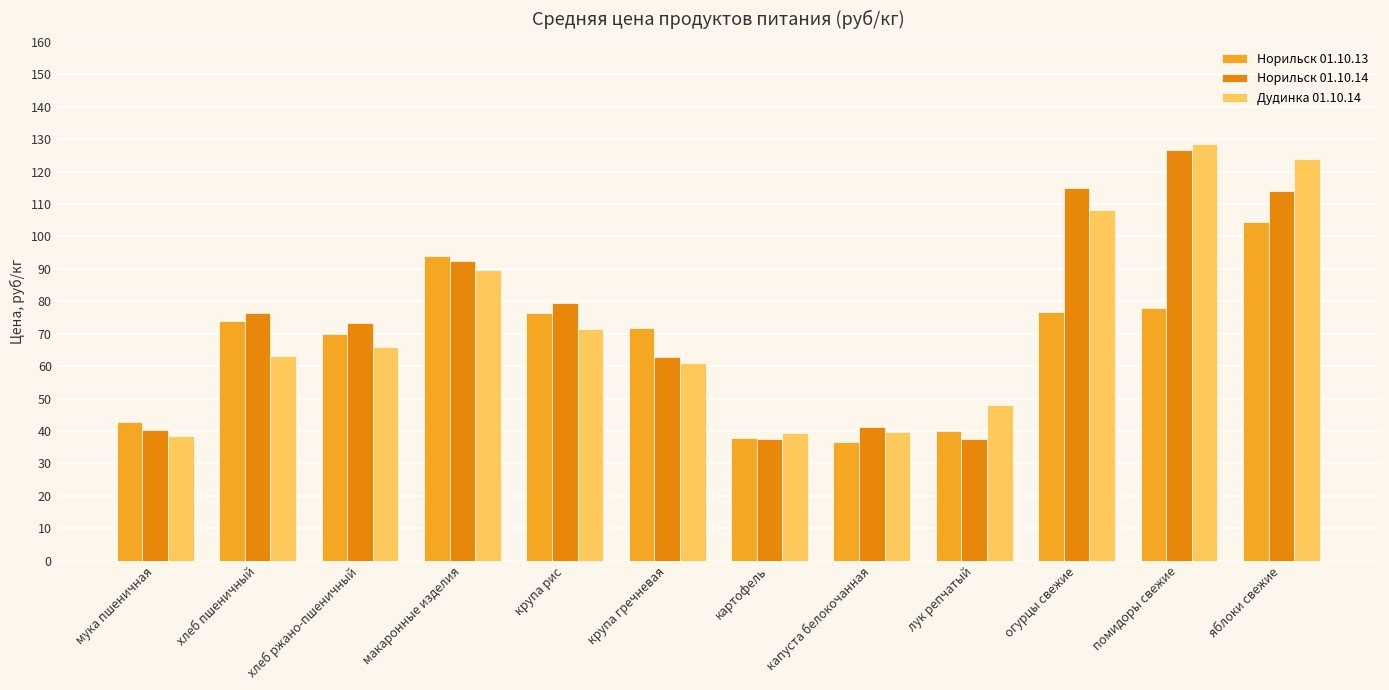

What is the minimum value shown in the chart?

36.5